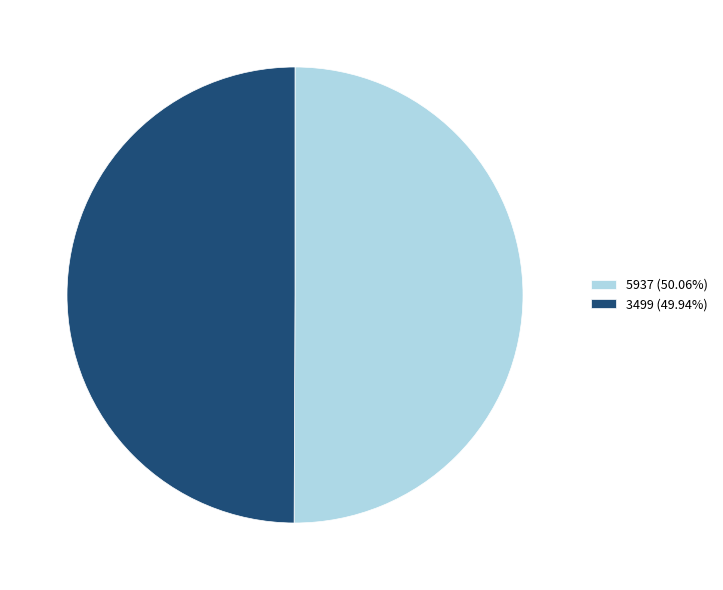

Do 5937 (50.06%) and 3499 (49.94%) together represent more than half of the pie?

Yes